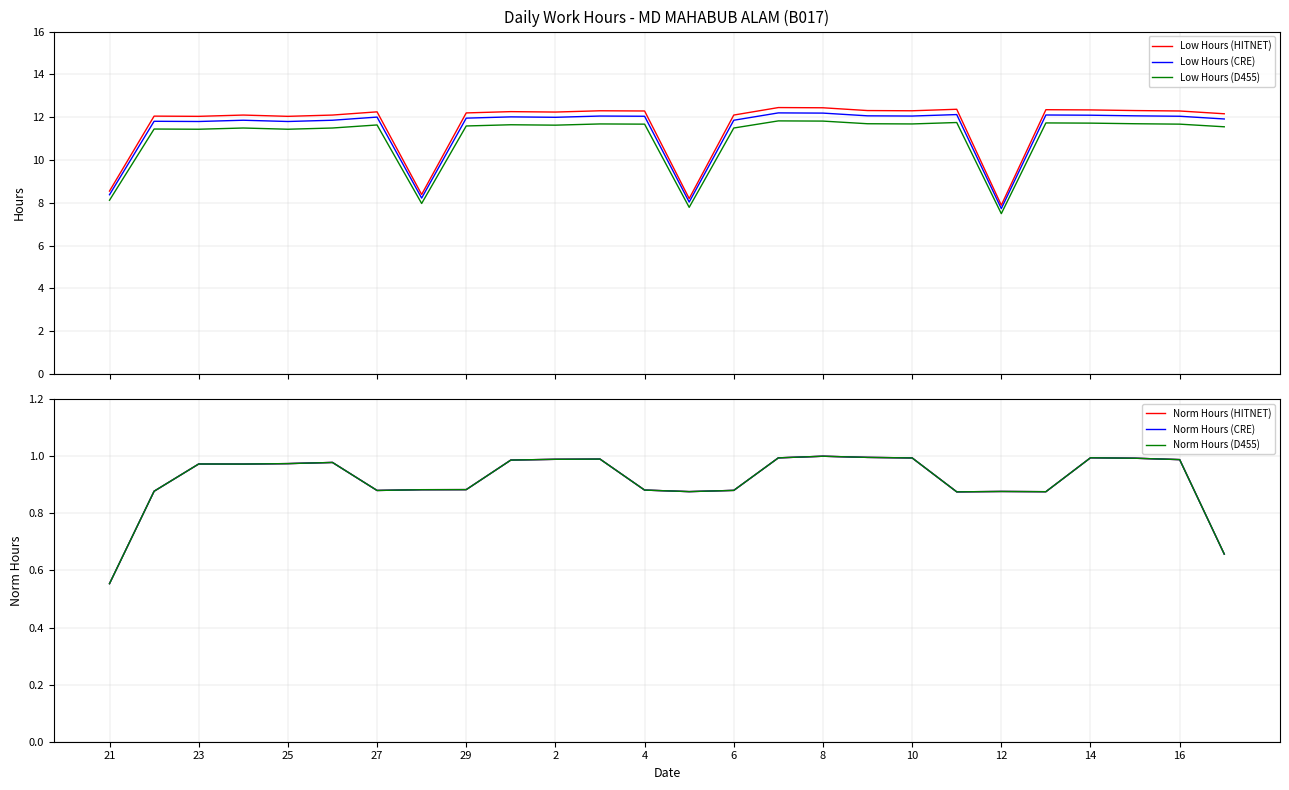

At which category is the sum across all series the highest?

15